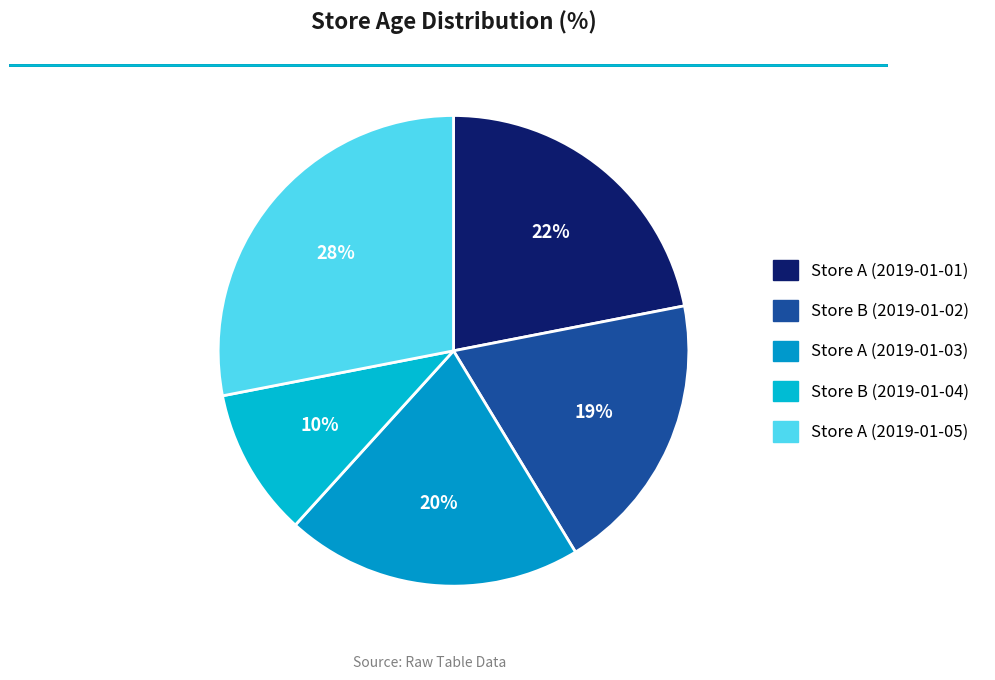

Is there any slice that represents more than half of the pie?

No